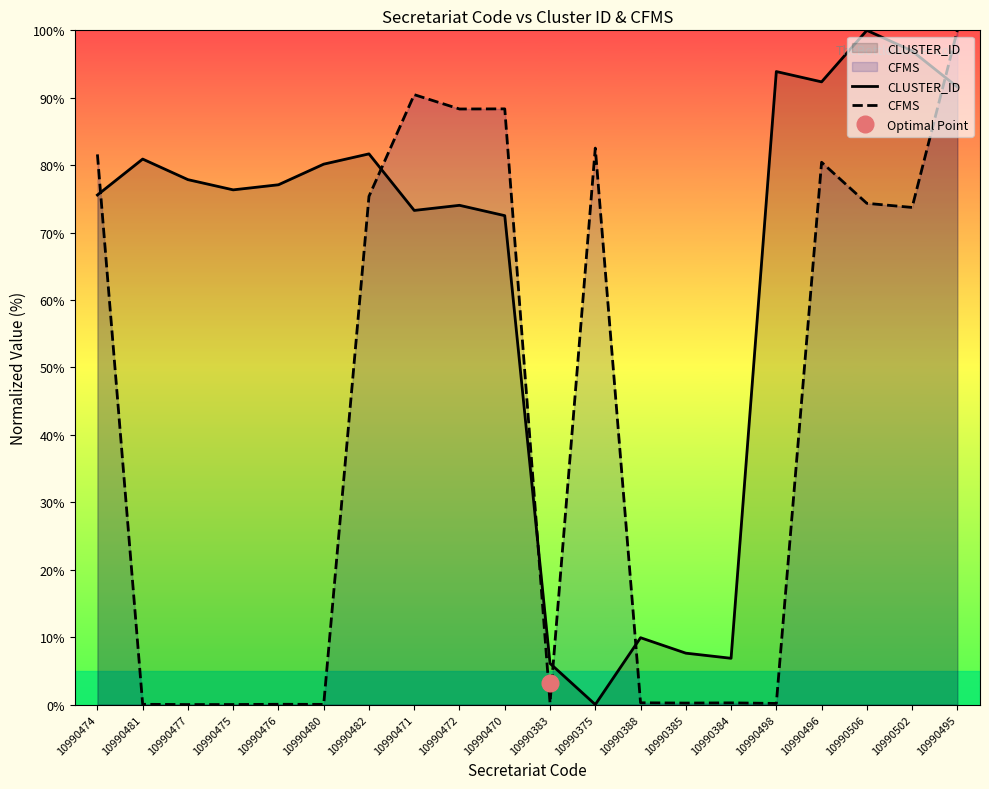

List the series in order of their overall mean, highest first.

CLUSTER_ID, CFMS